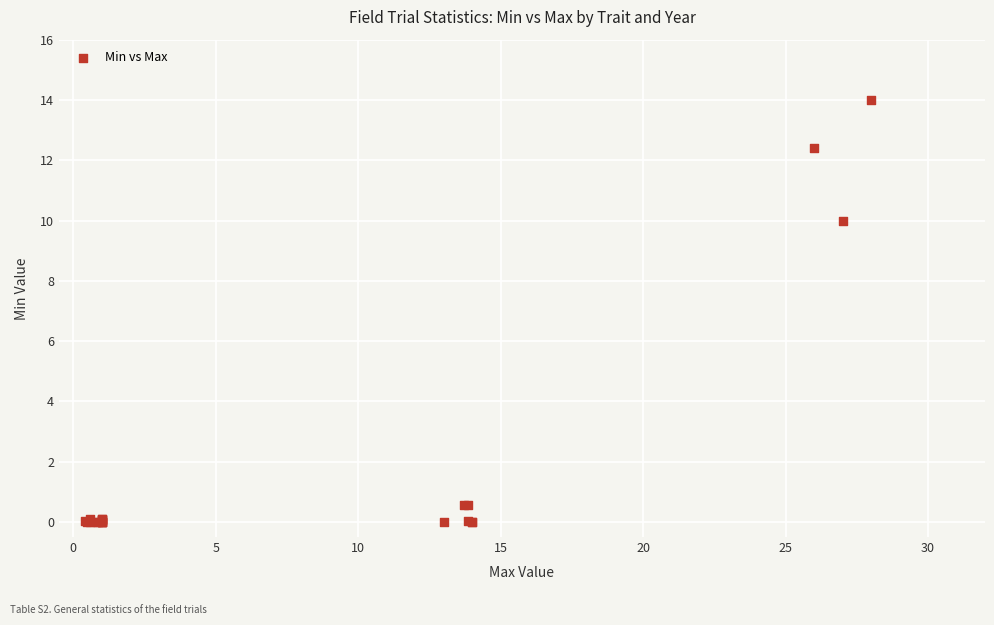

What Y value in the scatter plot is closest to 7?

10.0